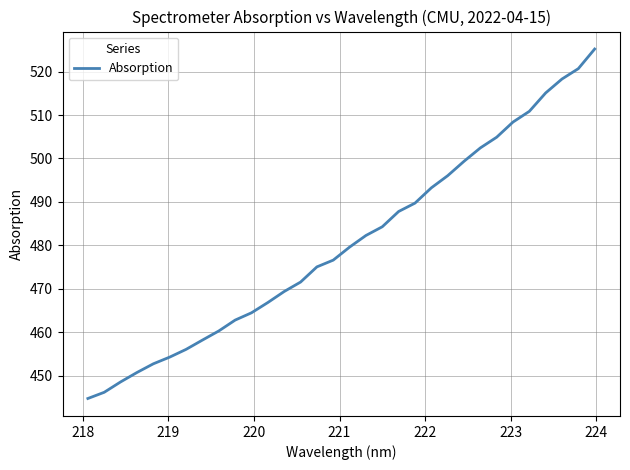

What is the difference between the maximum and minimum values?

80.4